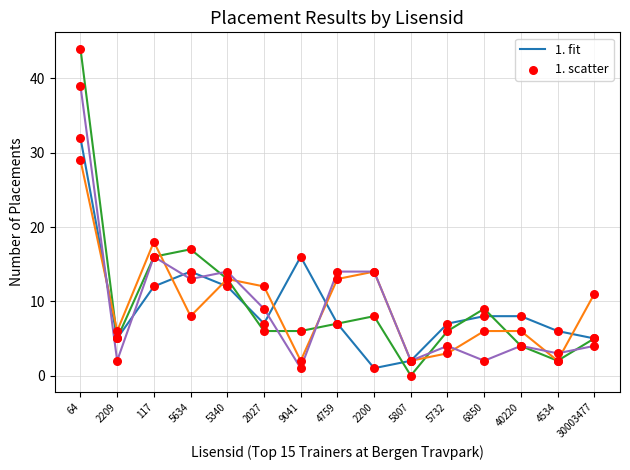

What is the spread (max minus min) of values at 5634?

9